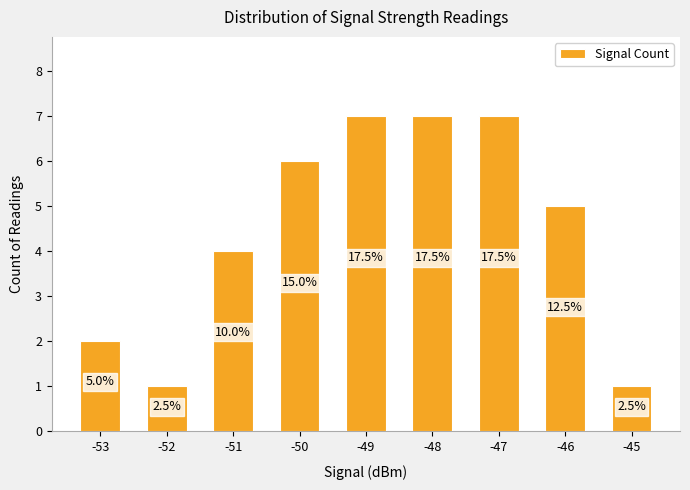

What is the average value?

4